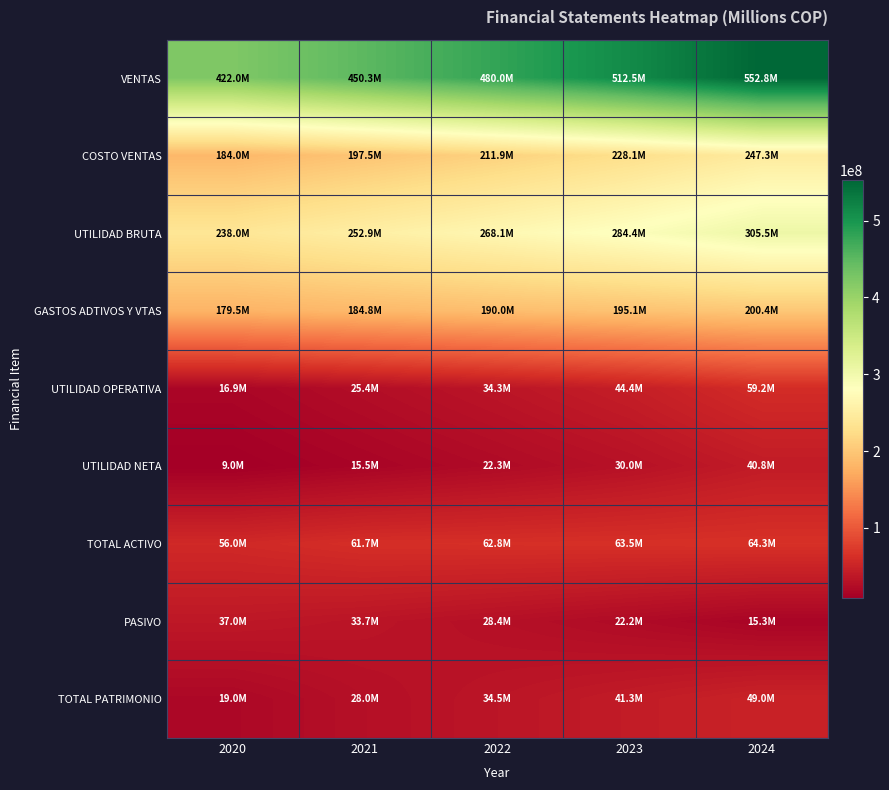

At how many categories does at least one series exceed 18440110?

5